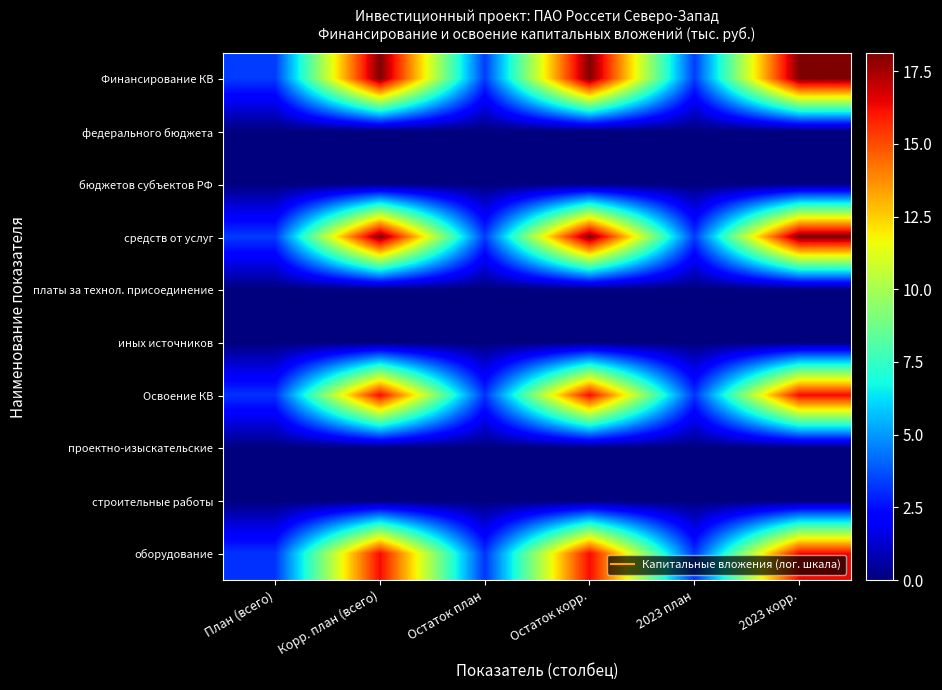

What is the greatest value displayed?

18.1